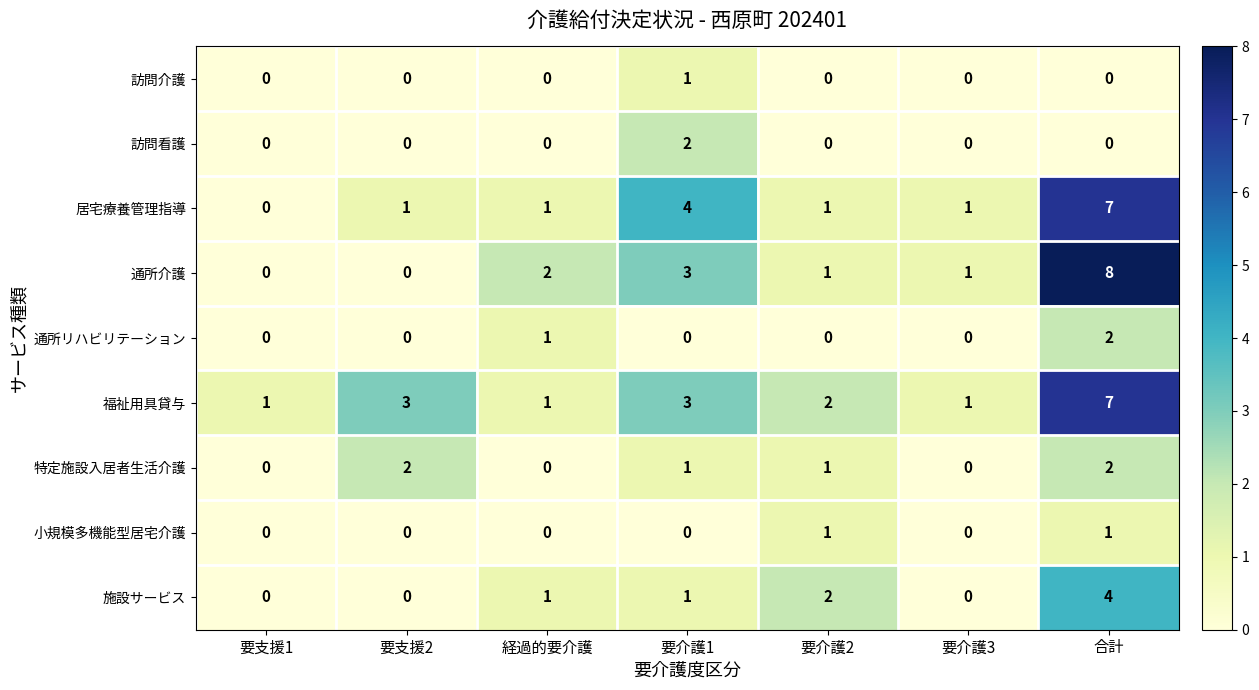

At how many categories does at least one series exceed 5?

1